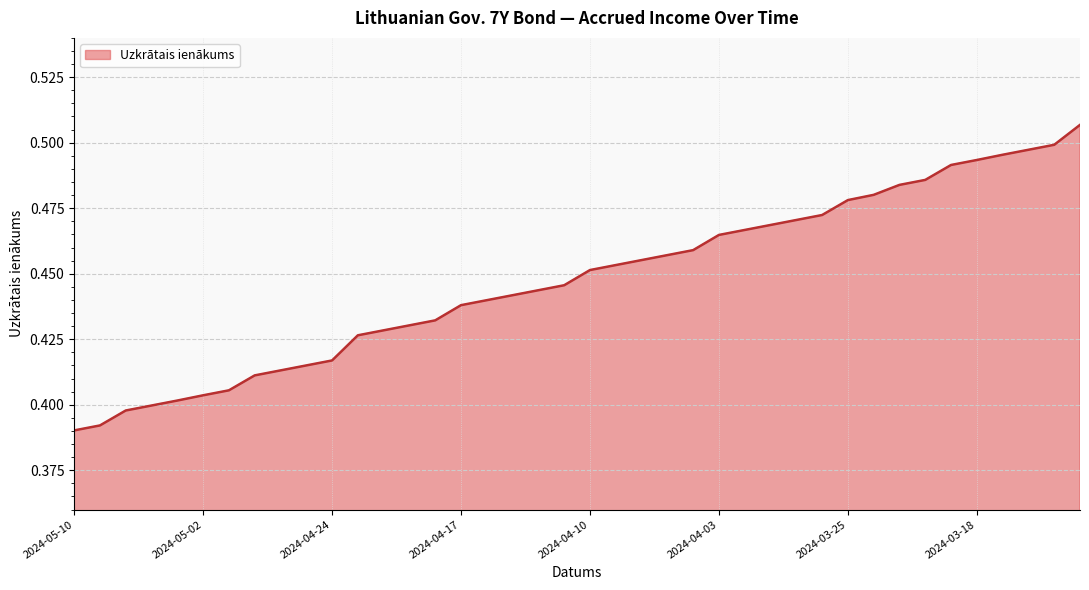

Count the number of data series in this chart.

1